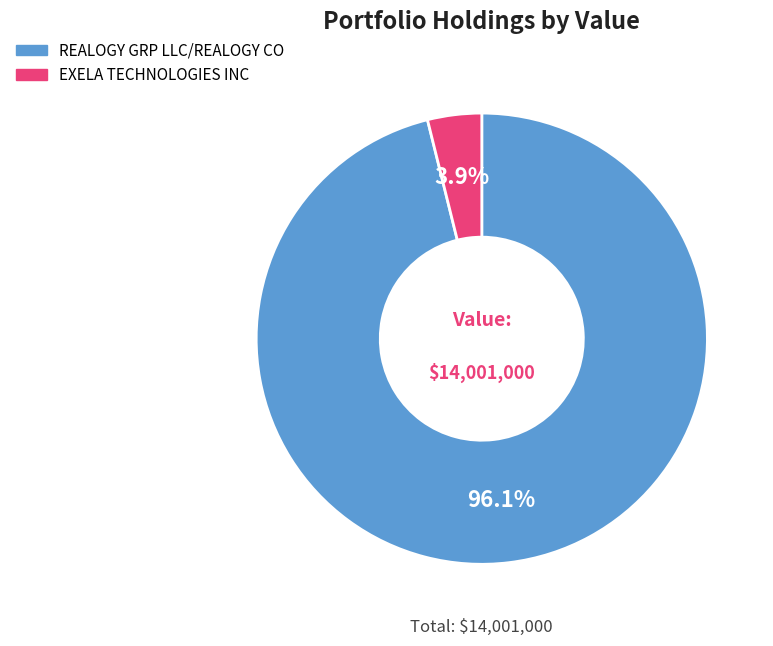

Combined, what portion of the pie is REALOGY GRP LLC/REALOGY CO and EXELA TECHNOLOGIES INC?

100.0%